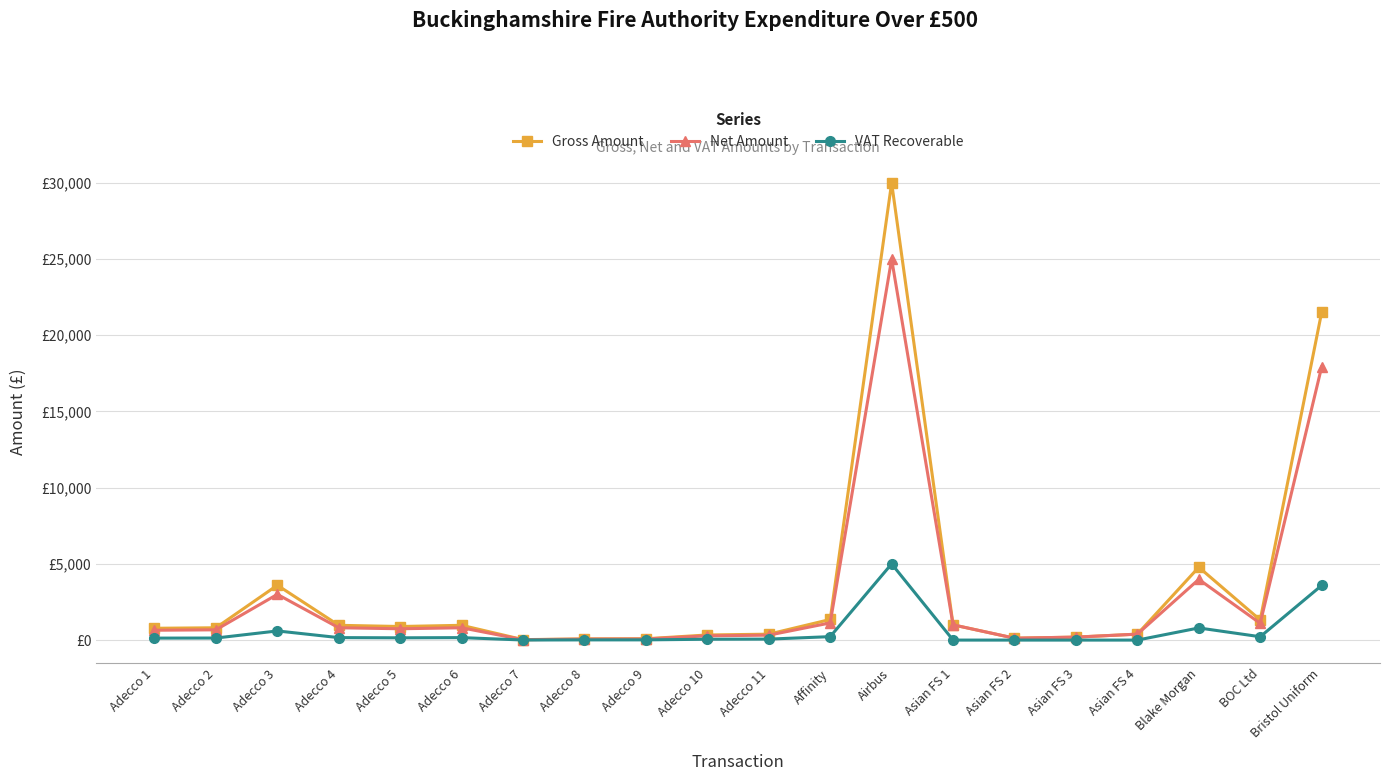

Which series has the largest total across all categories?

Gross Amount